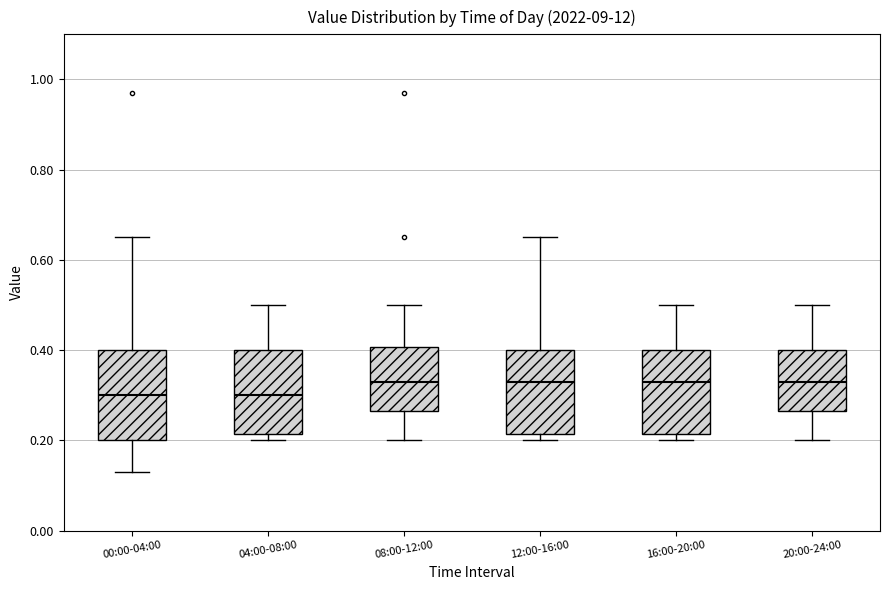

Reading left to right, read every box against the y-axis: the position of its median line, the range the box covers, and the ends of its whiskers. The values are not printed on the chart, so give them approximately, as read against the axis.

00:00-04:00: median 0.30, box 0.20 to 0.40, whiskers 0.14 to 0.66
04:00-08:00: median 0.30, box 0.22 to 0.40, whiskers 0.20 to 0.50
08:00-12:00: median 0.34, box 0.26 to 0.40, whiskers 0.20 to 0.50
12:00-16:00: median 0.34, box 0.22 to 0.40, whiskers 0.20 to 0.66
16:00-20:00: median 0.34, box 0.22 to 0.40, whiskers 0.20 to 0.50
20:00-24:00: median 0.34, box 0.26 to 0.40, whiskers 0.20 to 0.50